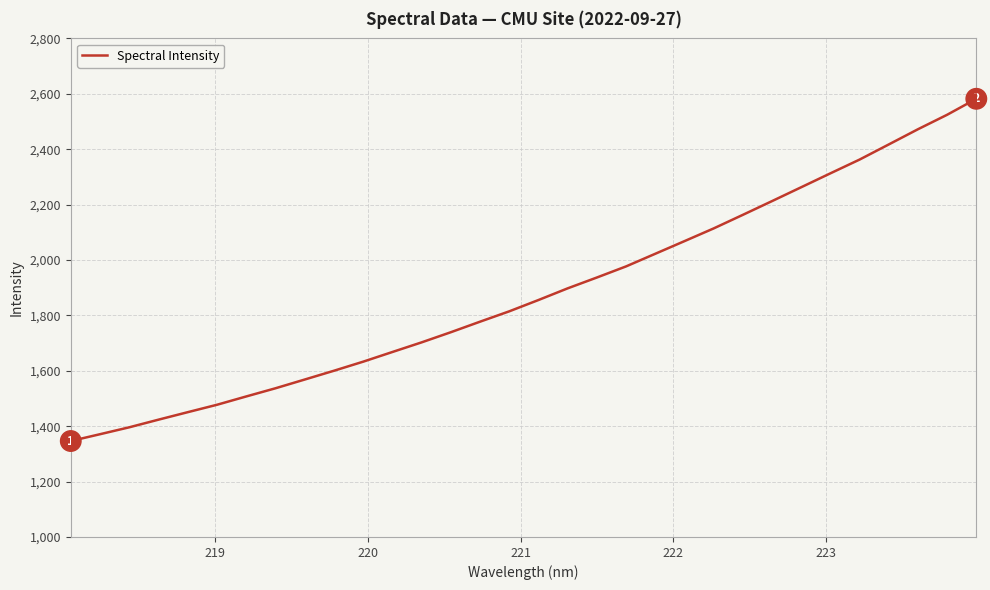

What is the greatest value displayed?

2582.0